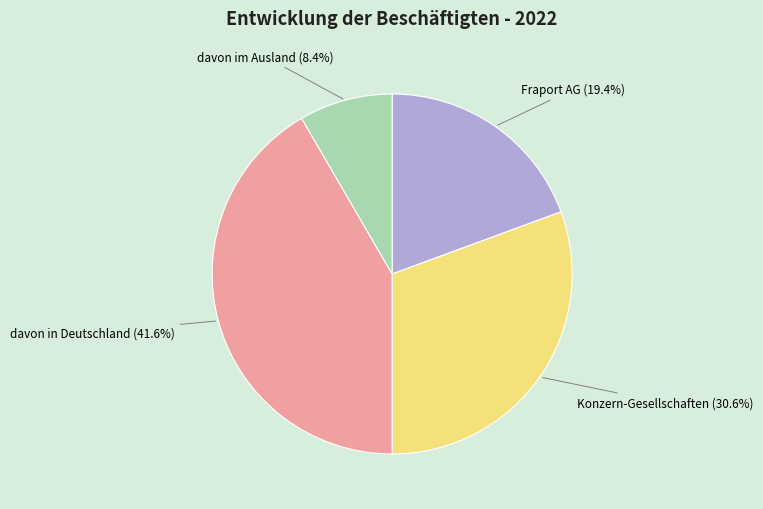

Does any single category account for the majority?

No